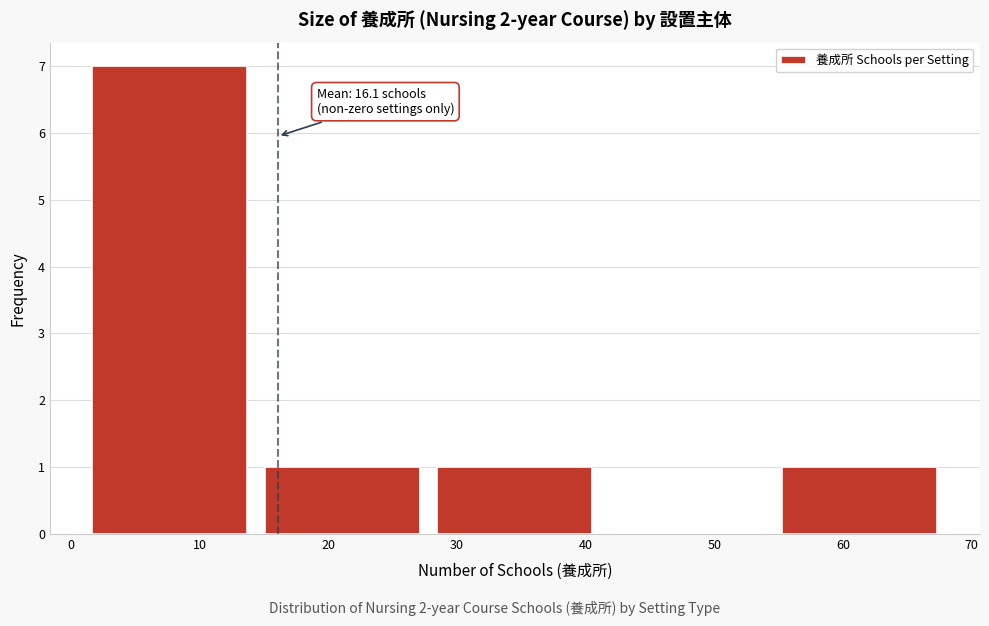

Which range on the x-axis has the tallest bar?

1.0 to 14.4